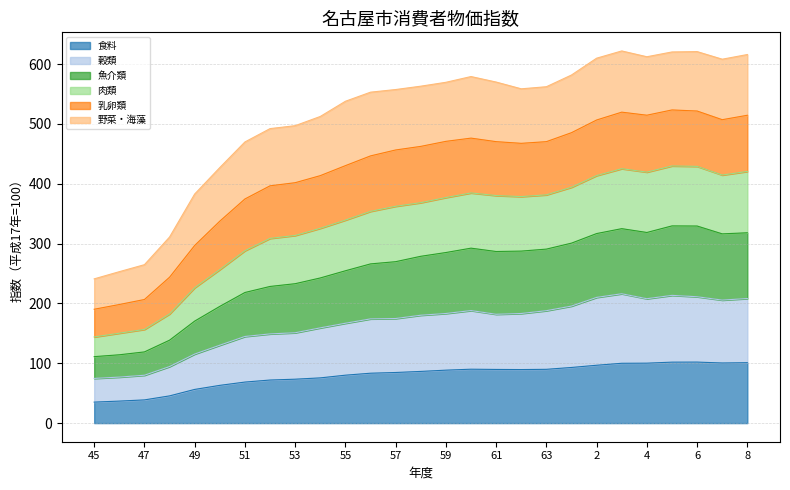

Is it true that 食料 equals 89.9 at 63?

True